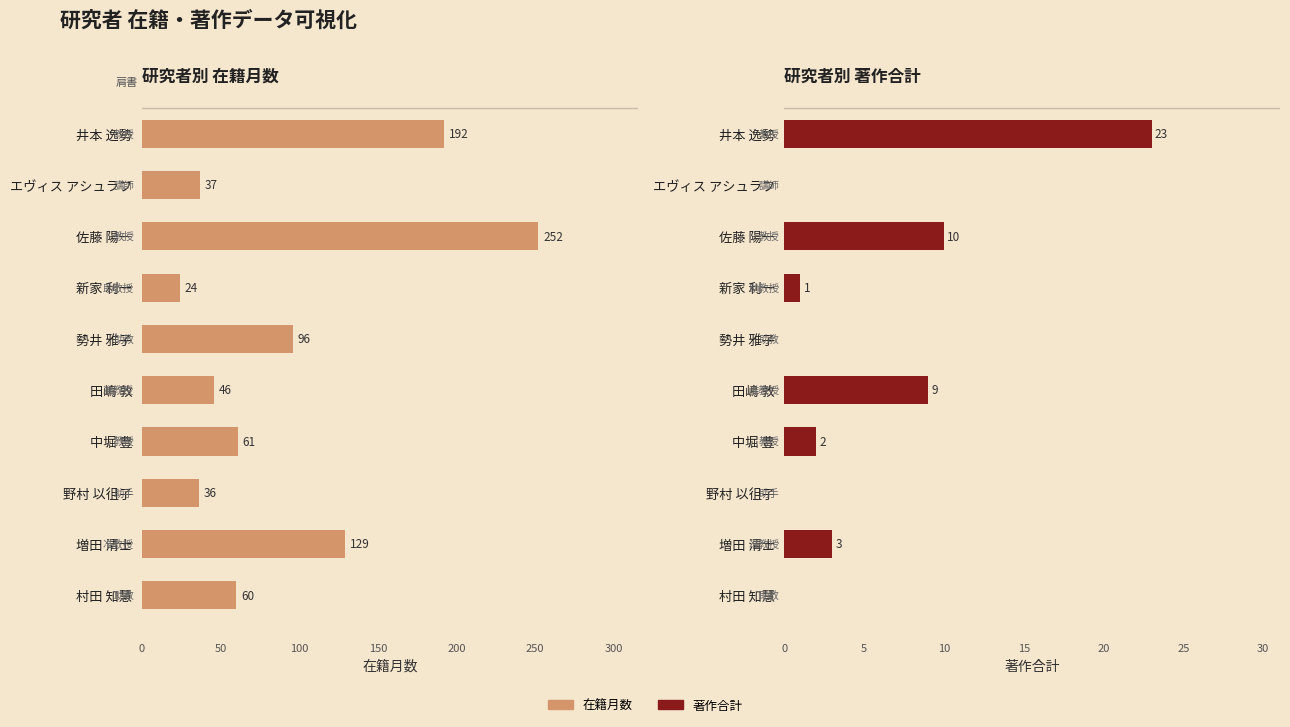

What position from the right is エヴィス アシュラフ?

9